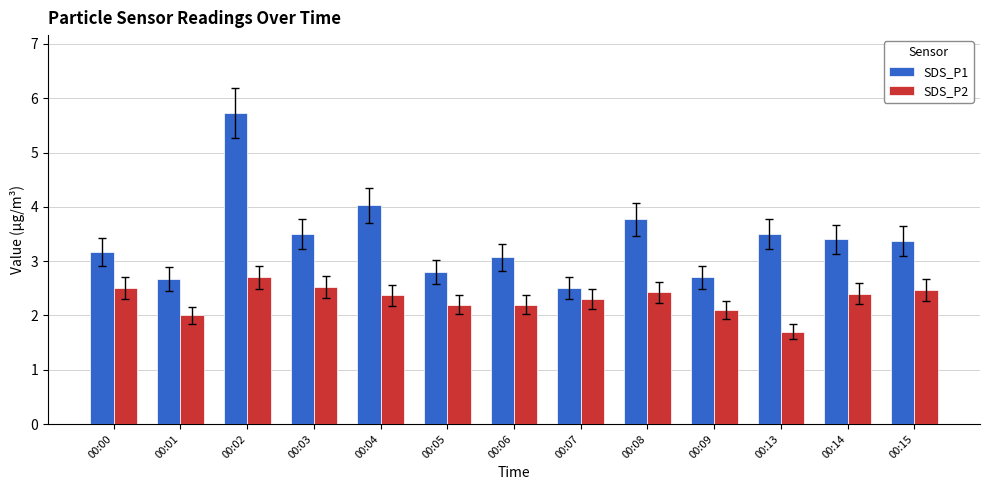

Where is SDS_P1 nearest to the value 4?

00:04